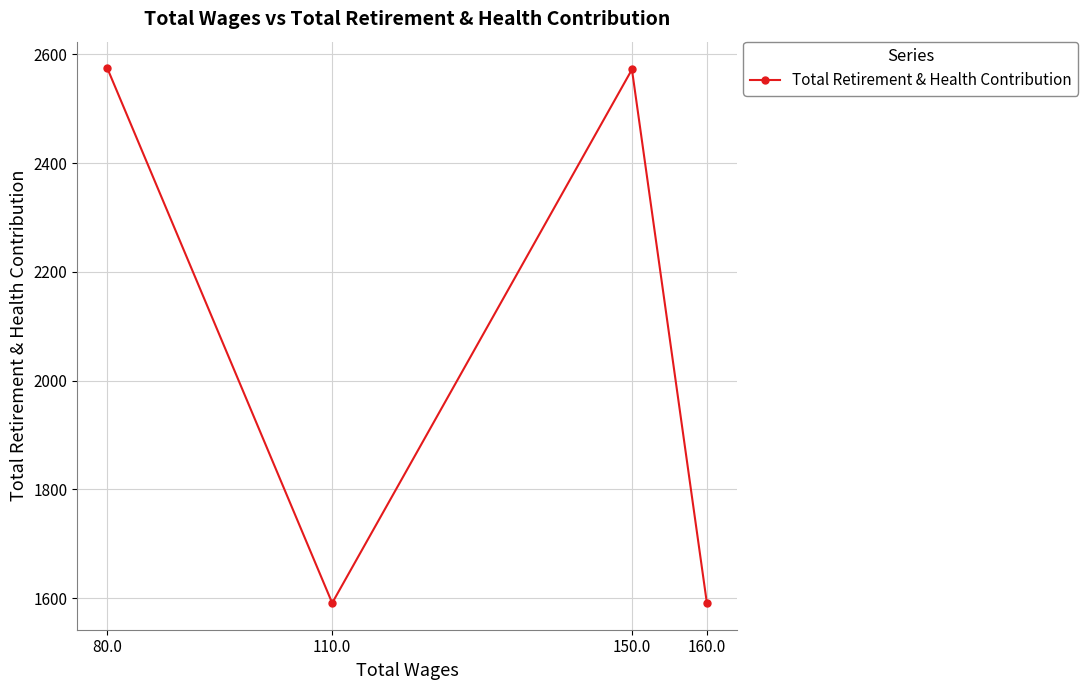

What is the difference between the values at 160.0 and 150.0?

981